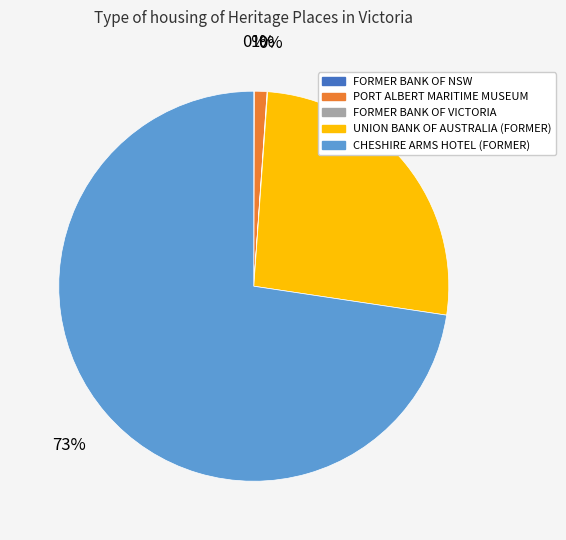

Which has a higher value, UNION BANK OF AUSTRALIA (FORMER) or CHESHIRE ARMS HOTEL (FORMER)?

CHESHIRE ARMS HOTEL (FORMER)